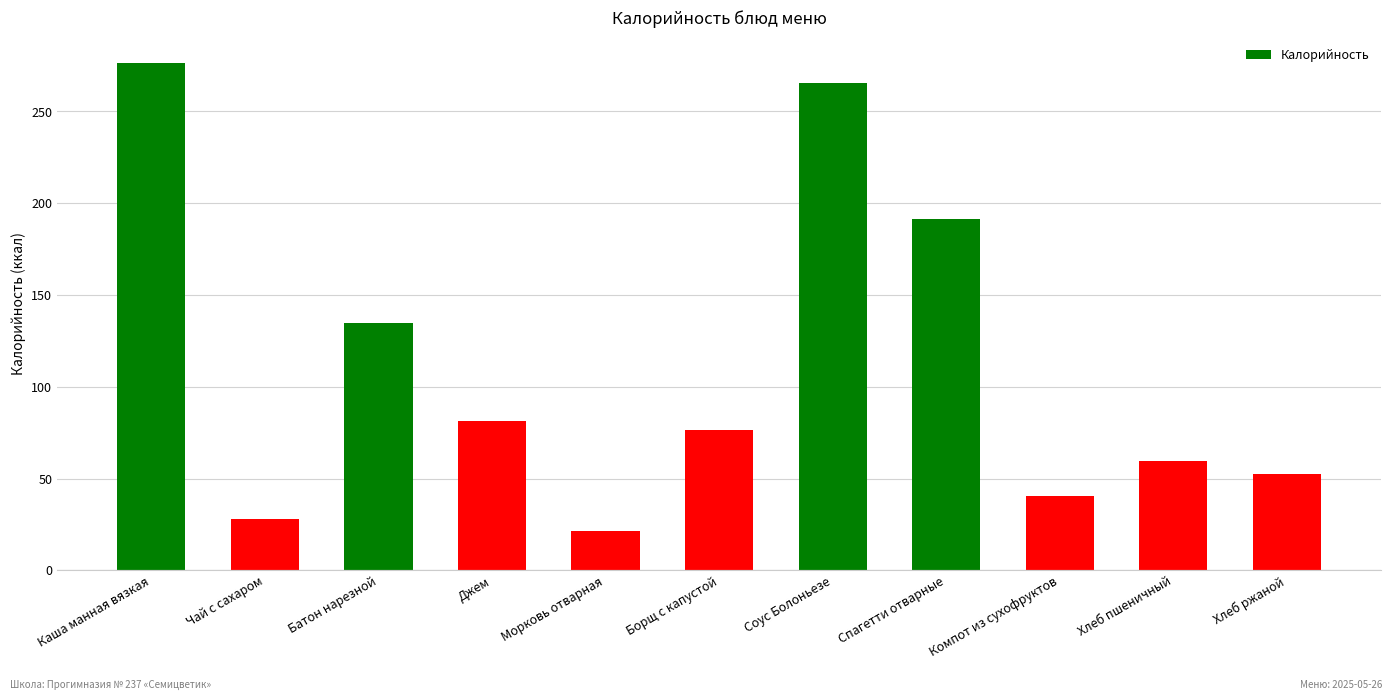

What value does the data have at Джем?

81.6